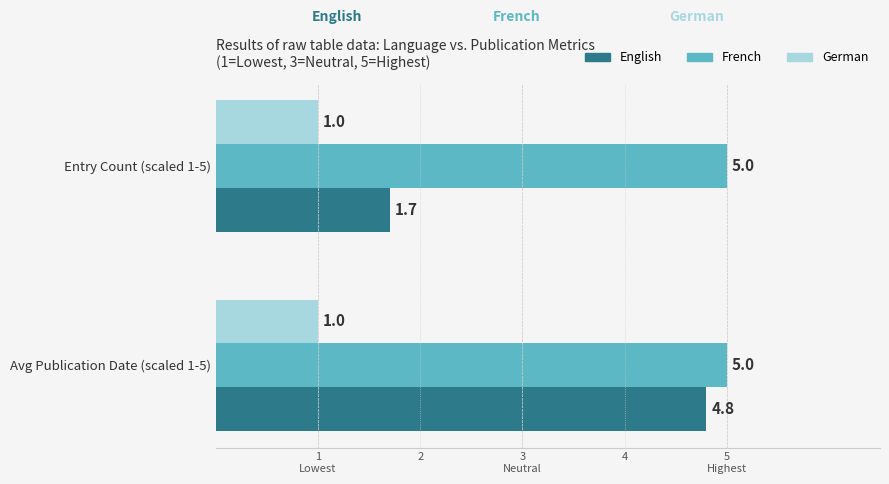

What are all the series names shown in the legend?

English, French, German